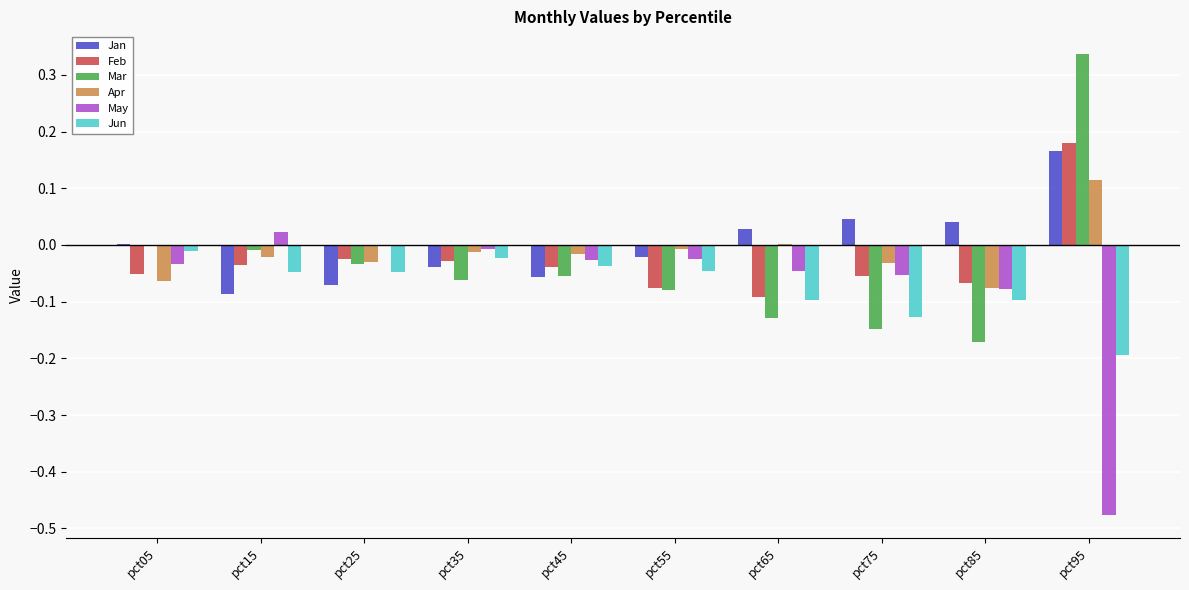

How many distinct data groups are displayed?

6